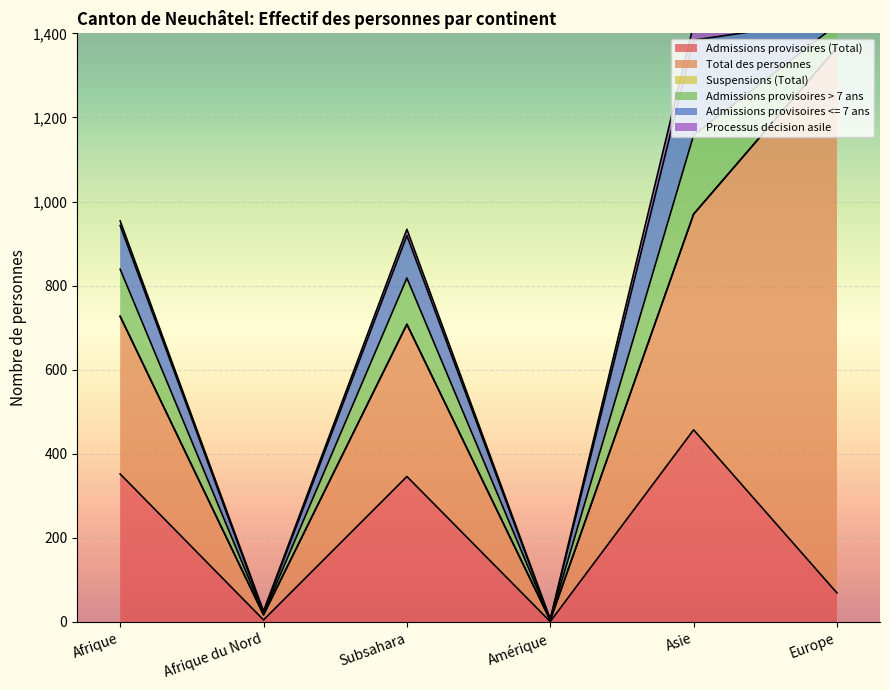

What is the sum of all Admissions provisoires <= 7 ans values?

446